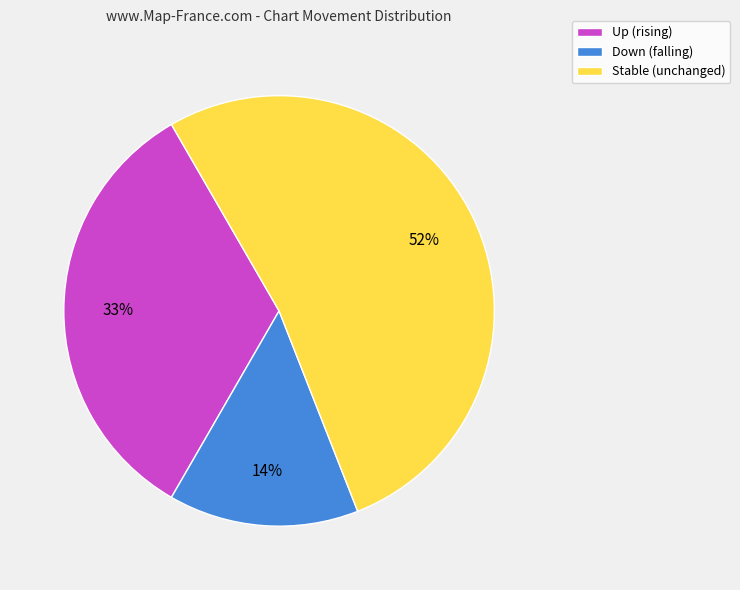

To the nearest percent, what portion does Down (falling) represent?

14%